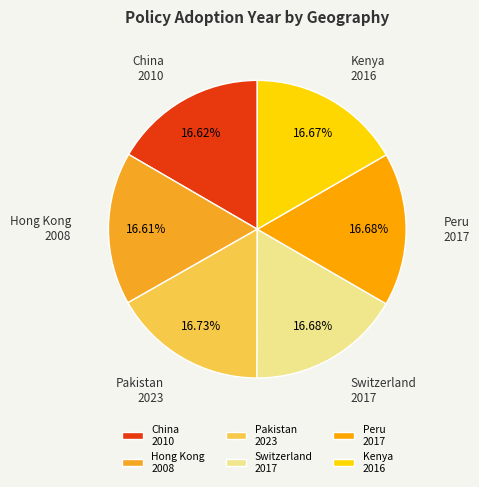

How many segments does this pie chart have?

6